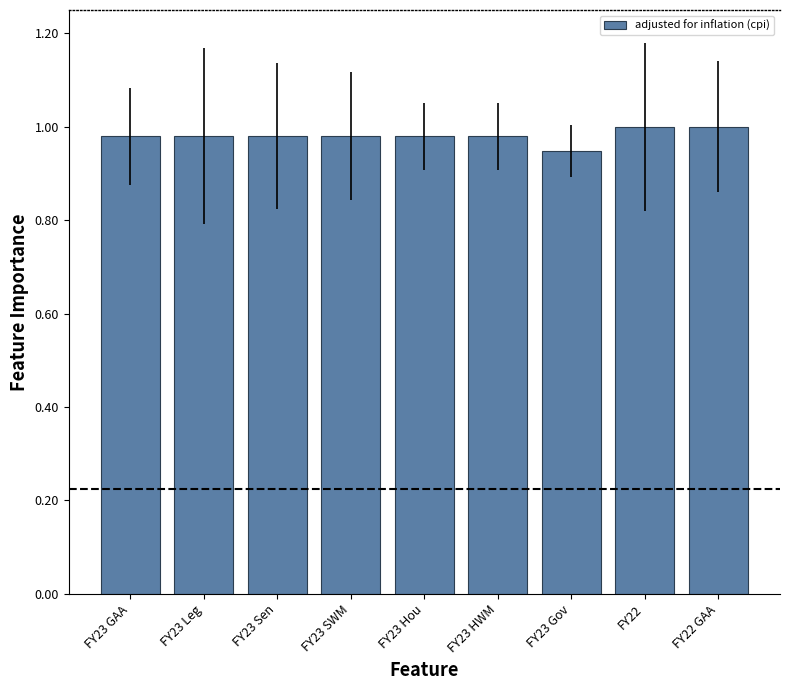

How many values are between 0 and 1?

9